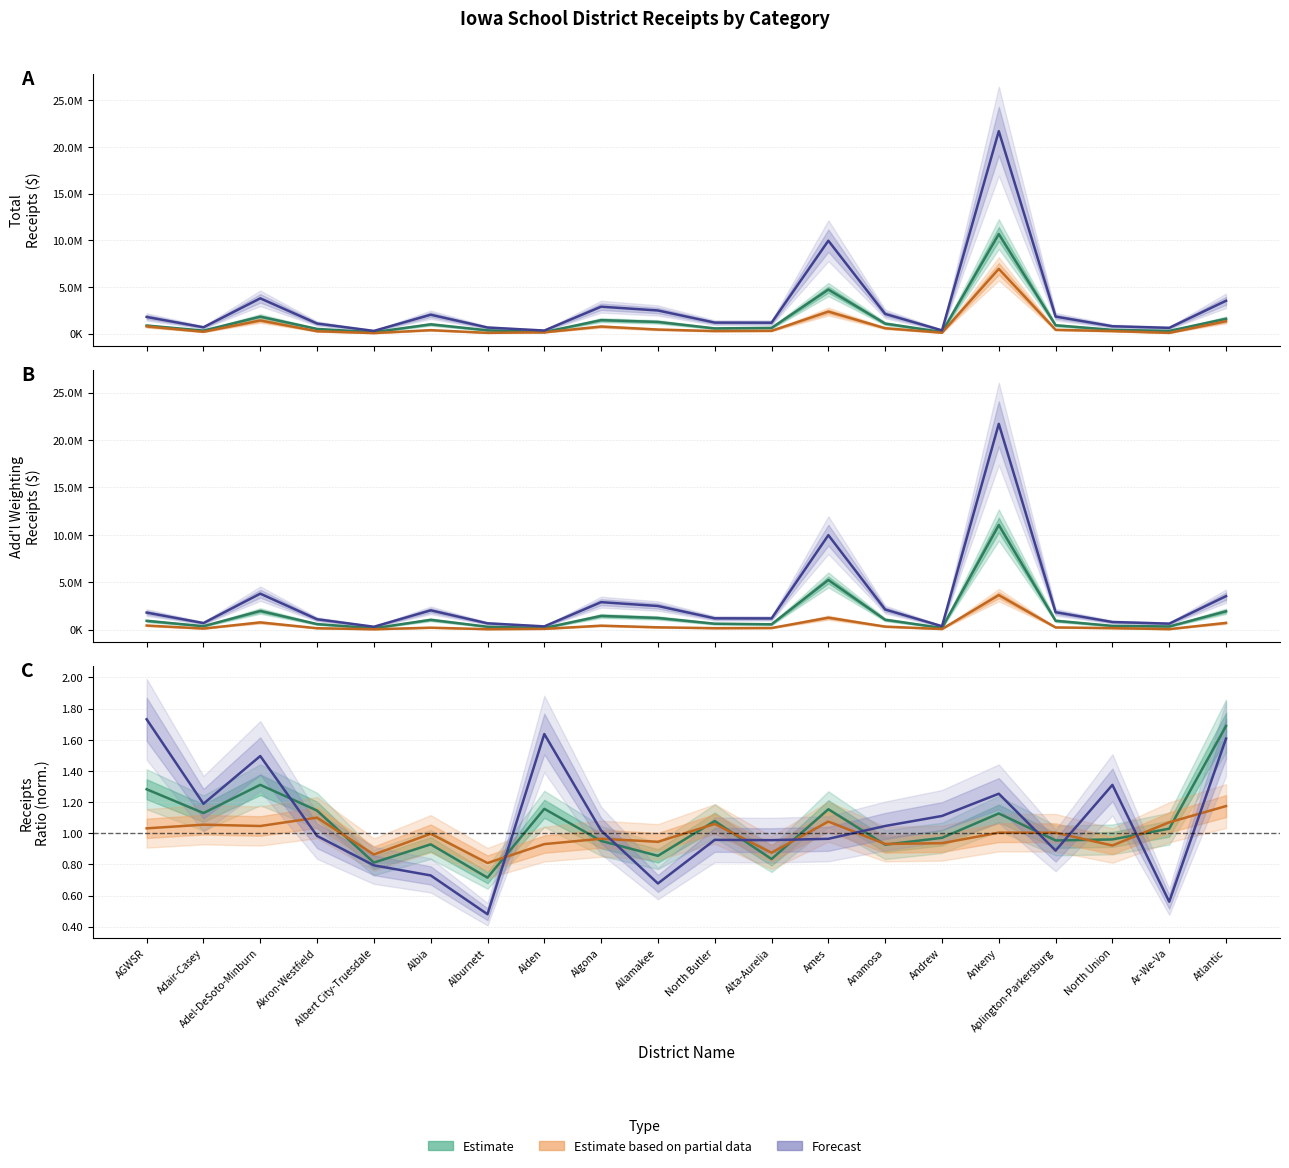

True or false: Estimate and Forecast cross at least once.

False